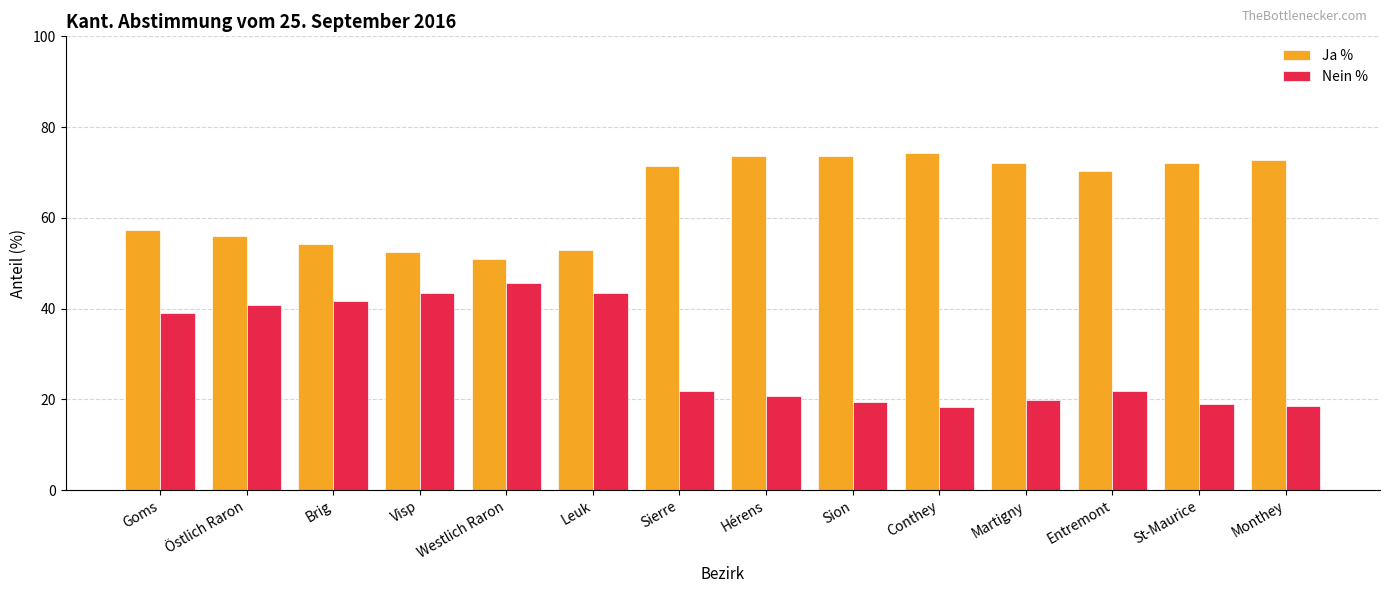

Which series has the largest total across all categories?

Ja %